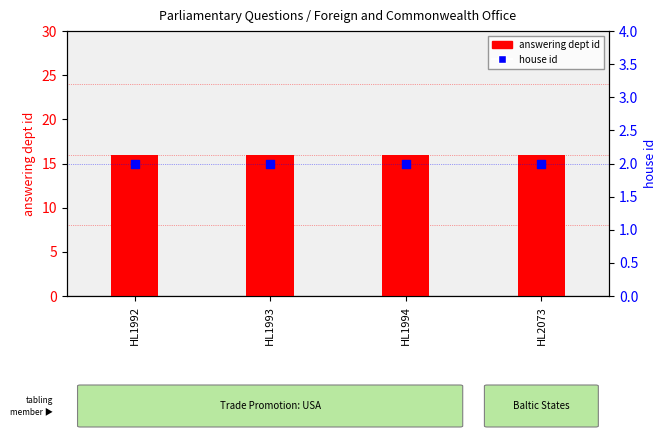

Is the value of answering dept id at HL1993 greater than the value of house id at HL1993?

Yes